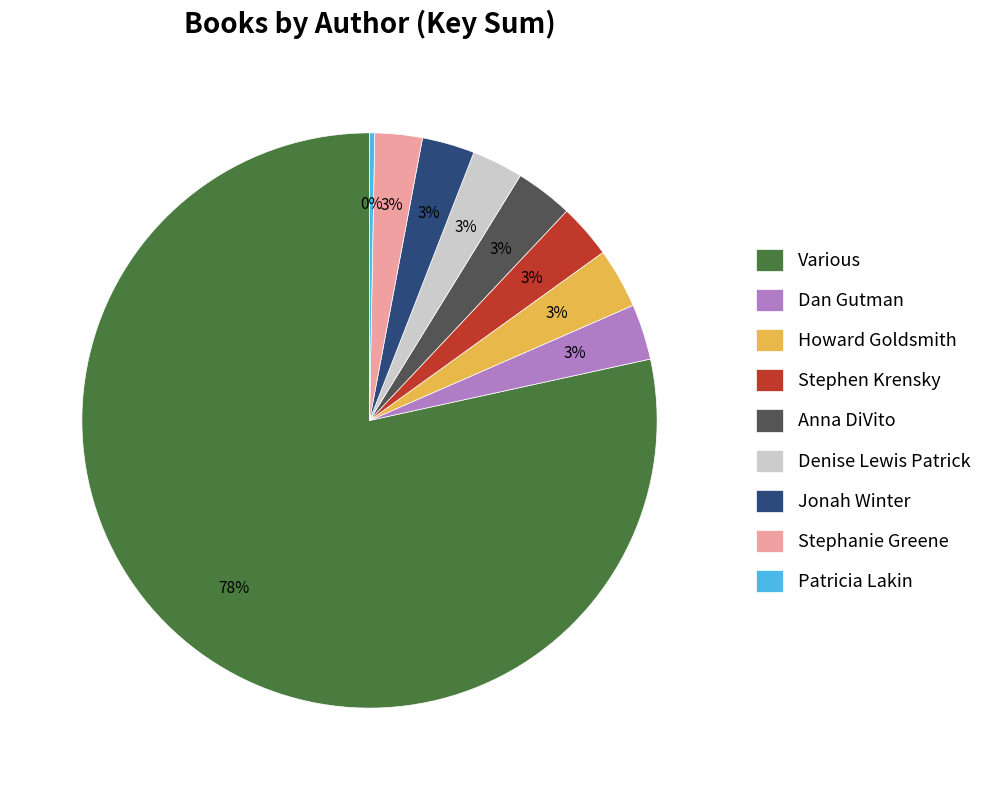

What percentage is the Denise Lewis Patrick slice, to the nearest percent?

3%